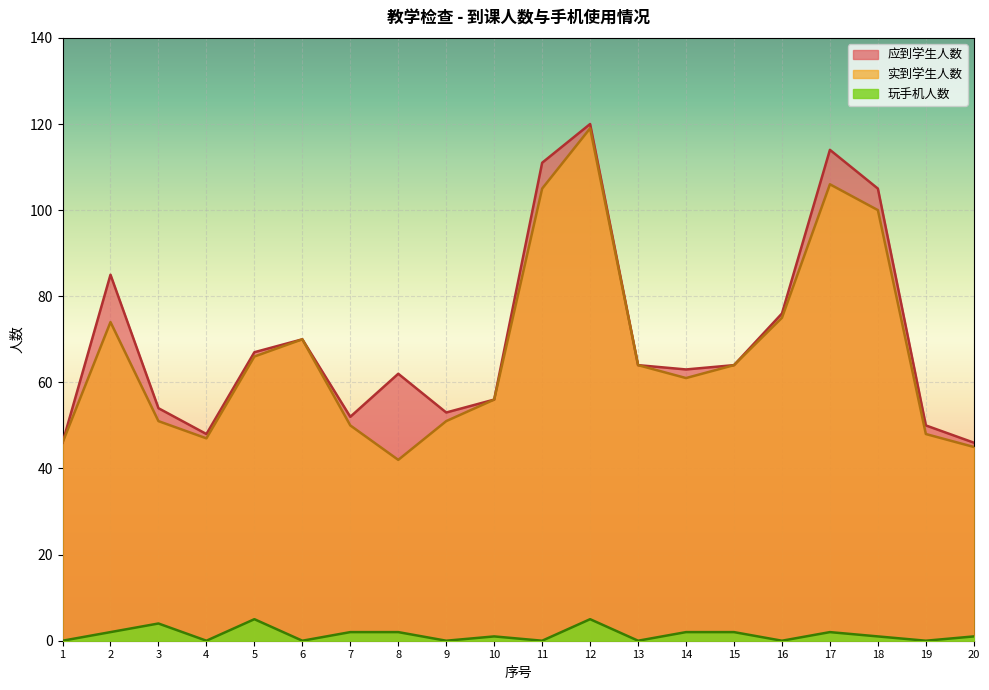

How many interior local valleys does the 应到学生人数 series have?

4